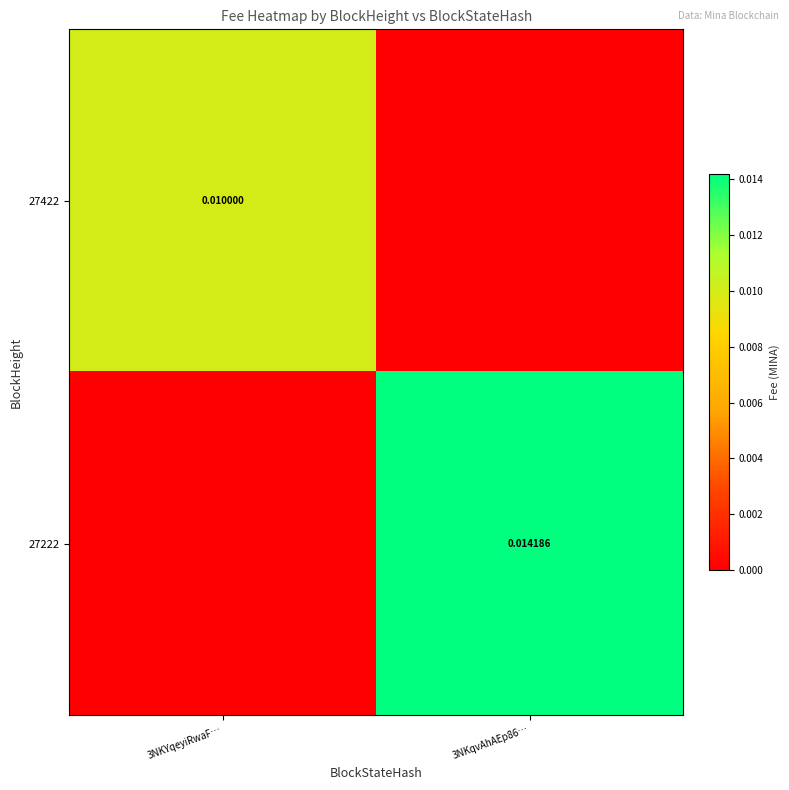

Rank the series by their average value, from highest to lowest.

27222, 27422